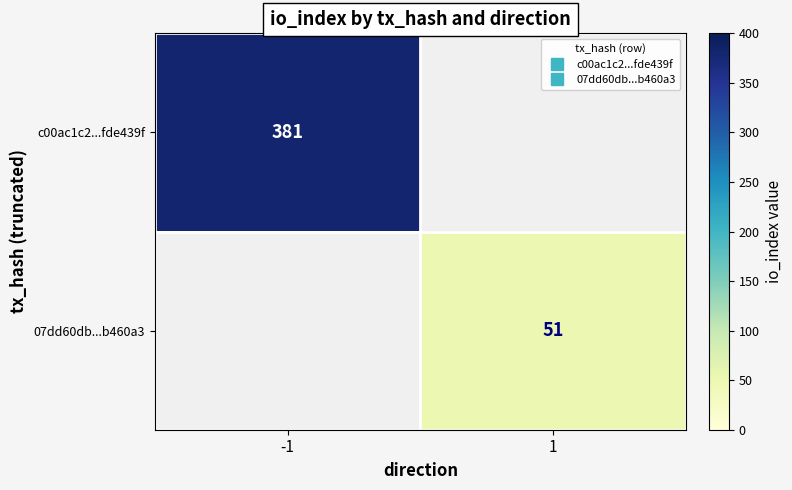

True or false: c00ac1c2...fde439f has a value of 616.5 at -1.

False